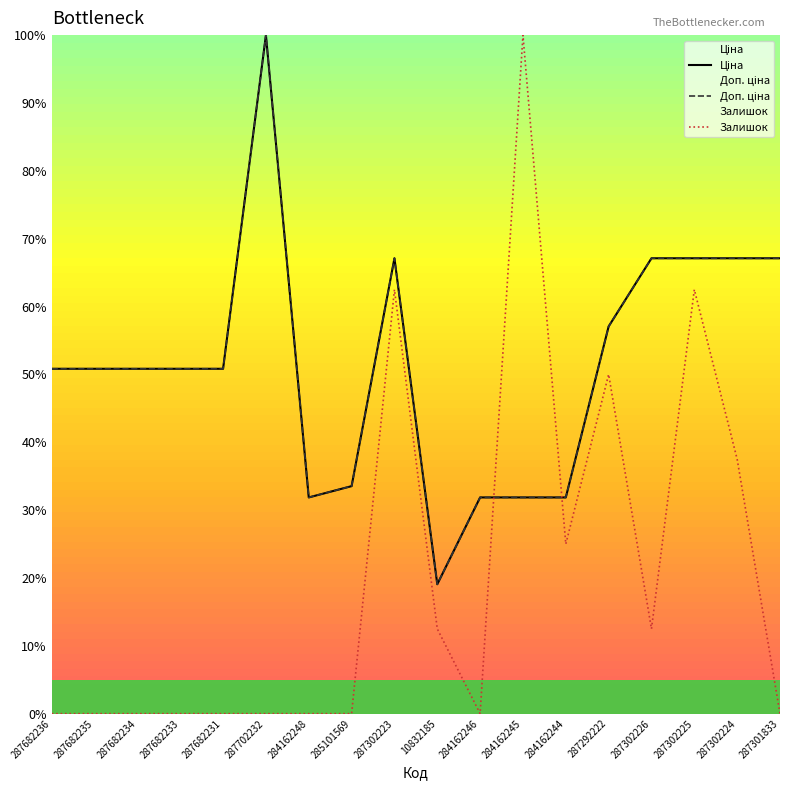

Does the chart have visible grid lines?

No